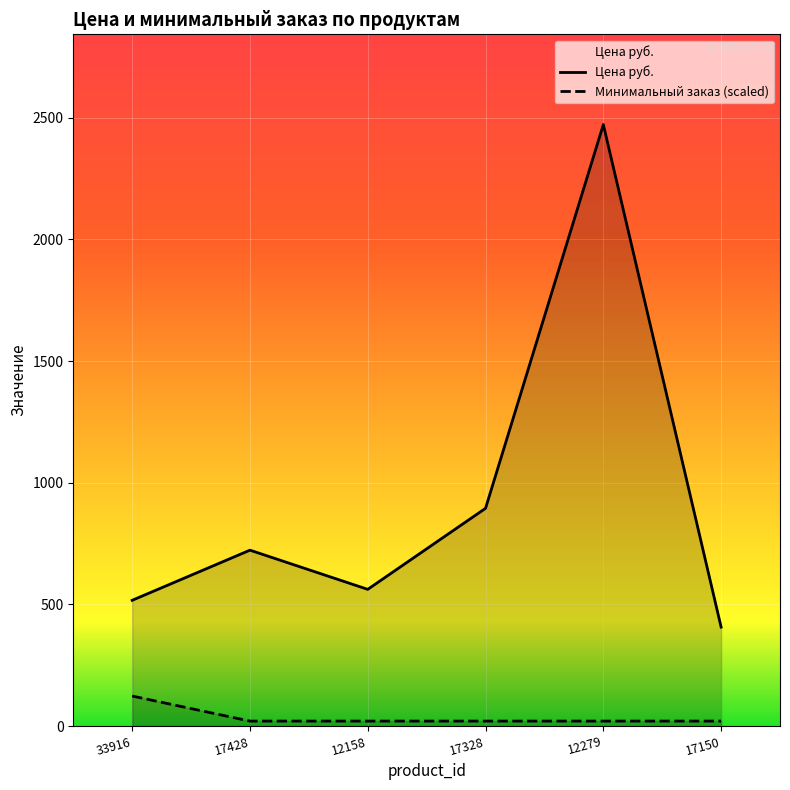

At how many categories does at least one series exceed 2391?

1